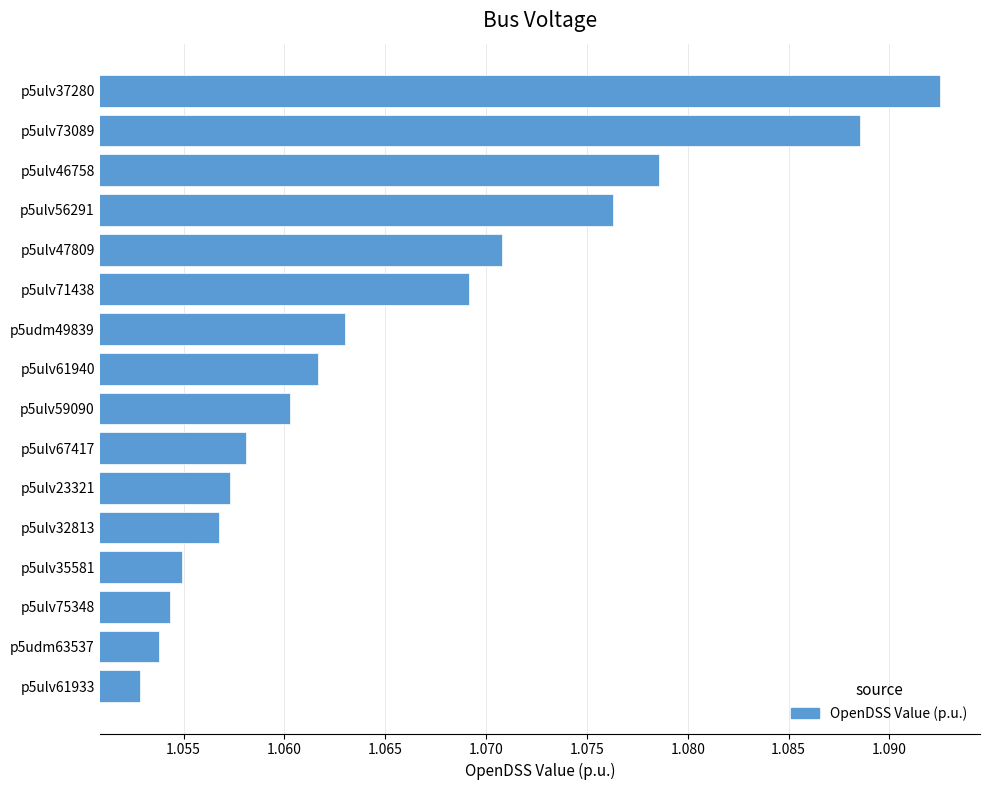

What is the ratio of the value at p5udm63537 to the value at p5ulv35581?

1.0